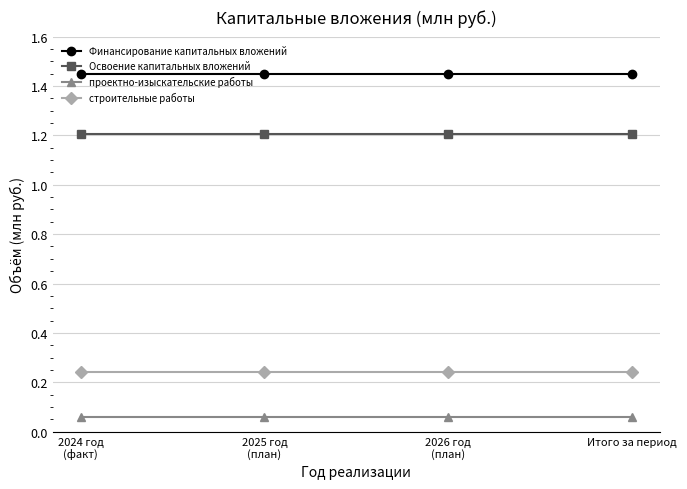

True or false: строительные работы and проектно-изыскательские работы intersect in this chart.

False